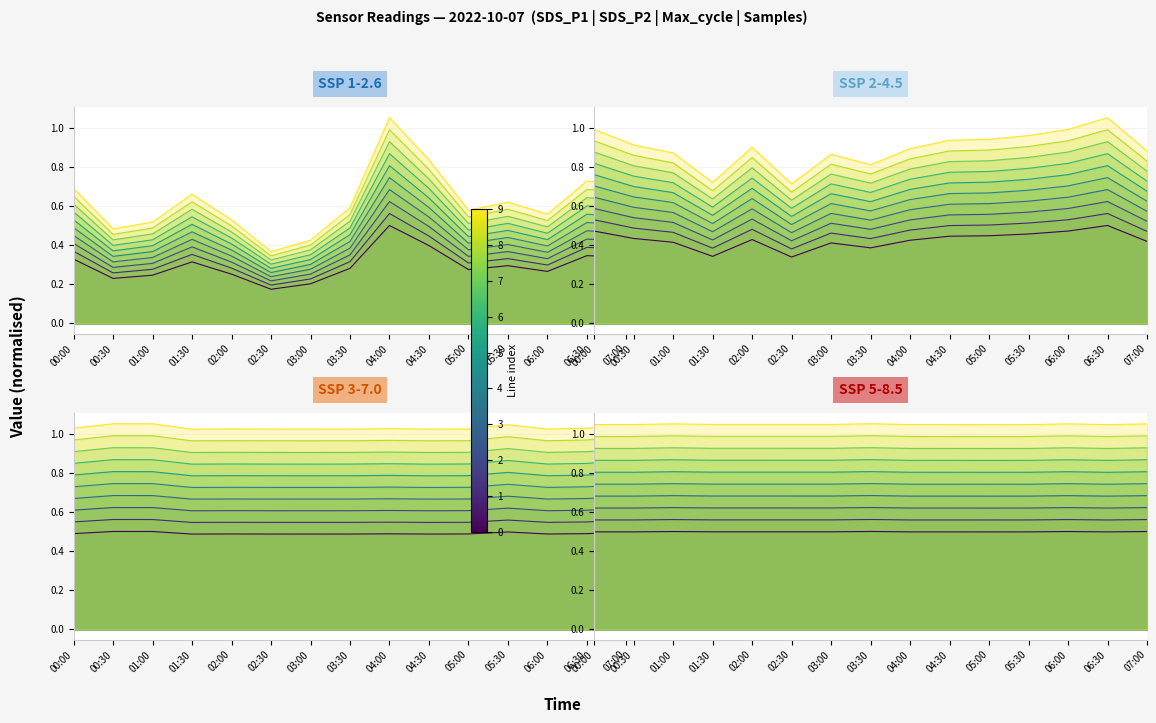

Reading left to right, transcribe all the data shown in this chart.

SDS_P1: 0.4	0.3	0.3	0.4	0.3	0.2	0.2	0.3	0.6	0.4	0.3	0.3	0.3	0.4	0.4
SDS_P2: 0.5	0.5	0.5	0.4	0.5	0.4	0.5	0.4	0.5	0.5	0.5	0.5	0.5	0.6	0.5
Max_cycle: 0.5	0.6	0.6	0.5	0.5	0.5	0.5	0.5	0.5	0.5	0.5	0.6	0.5	0.5	0.6
Samples: 0.5	0.5	0.5	0.5	0.5	0.5	0.5	0.5	0.5	0.5	0.5	0.5	0.5	0.5	0.5